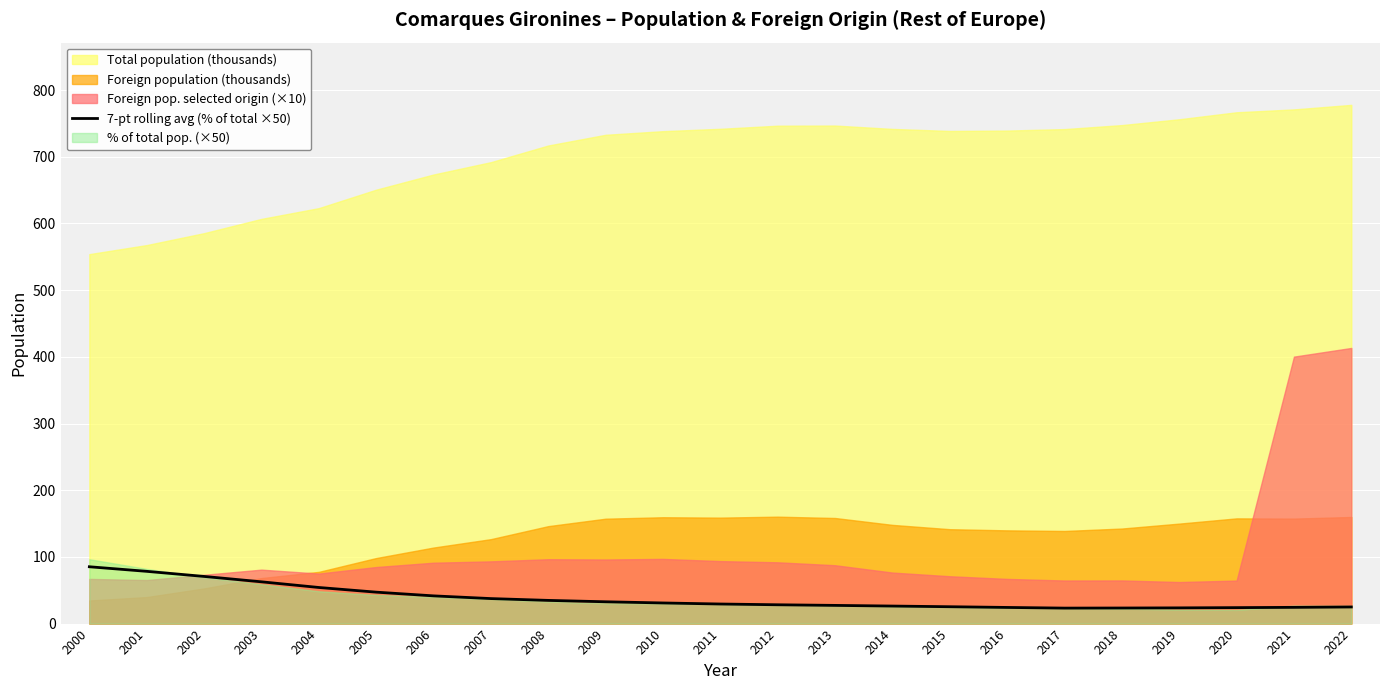

Is it true that 7-pt rolling avg (% of total ×50) equals 54.1 at 2004?

True